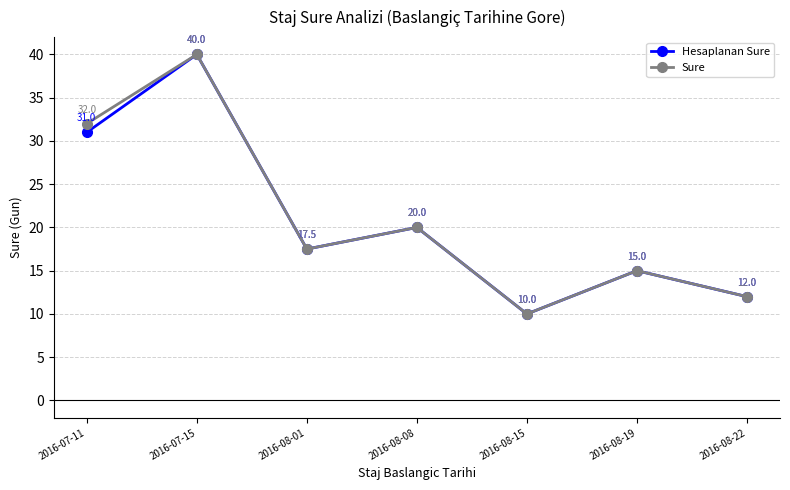

How many values in the Hesaplanan Sure series exceed 17?

4